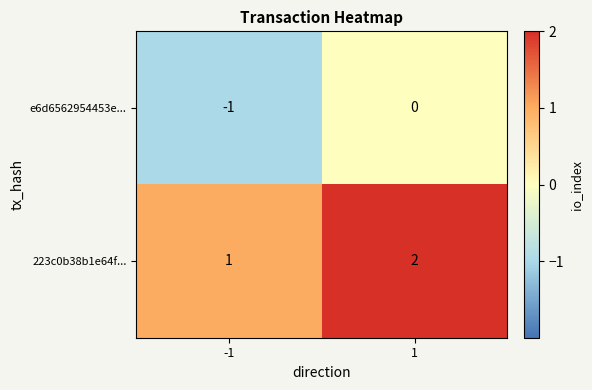

What is the sum of the 223c0b38b1e64f... values at -1 and 1?

3